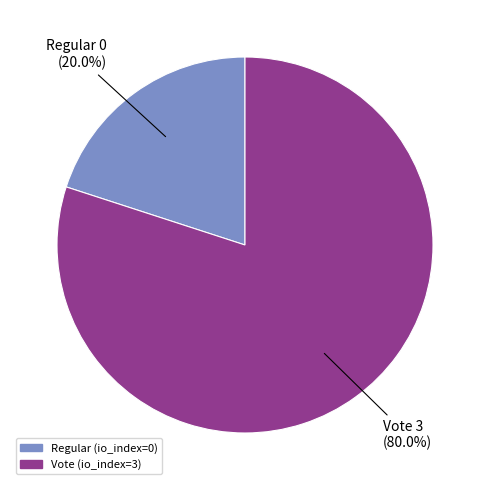

Count the number of slices in the pie.

2